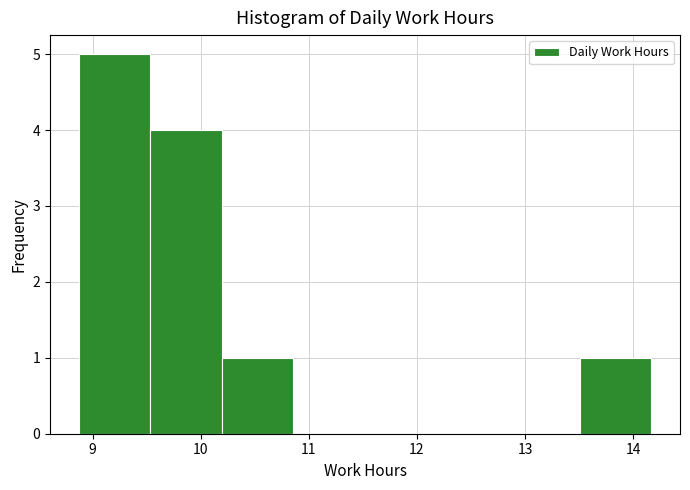

Reading left to right, transcribe this chart: for each bar, give the range it covers on the x-axis and its height. Neither the bar edges nor the heights are printed on the chart, so give them approximately, as read against the axes.

8.9 to 9.5: 5
9.5 to 10.2: 4
10.2 to 10.9: 1
10.9 to 11.5: 0
11.5 to 12.2: 0
12.2 to 12.8: 0
12.8 to 13.5: 0
13.5 to 14.2: 1